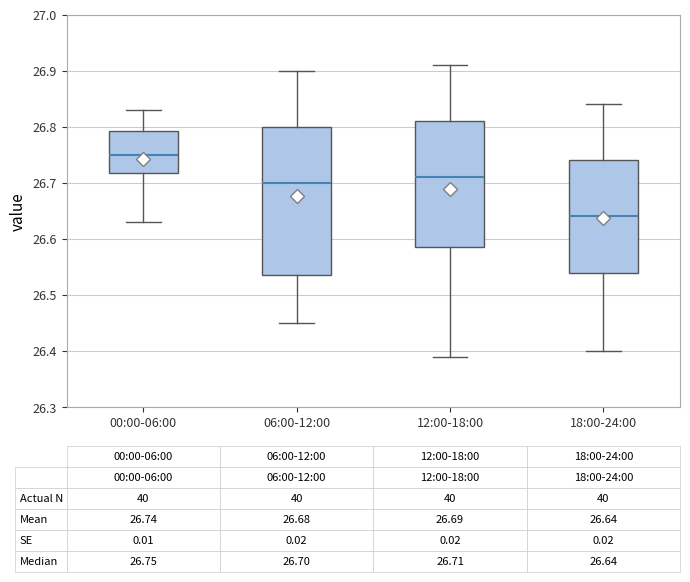

Which box's median line is the lowest?

18:00-24:00